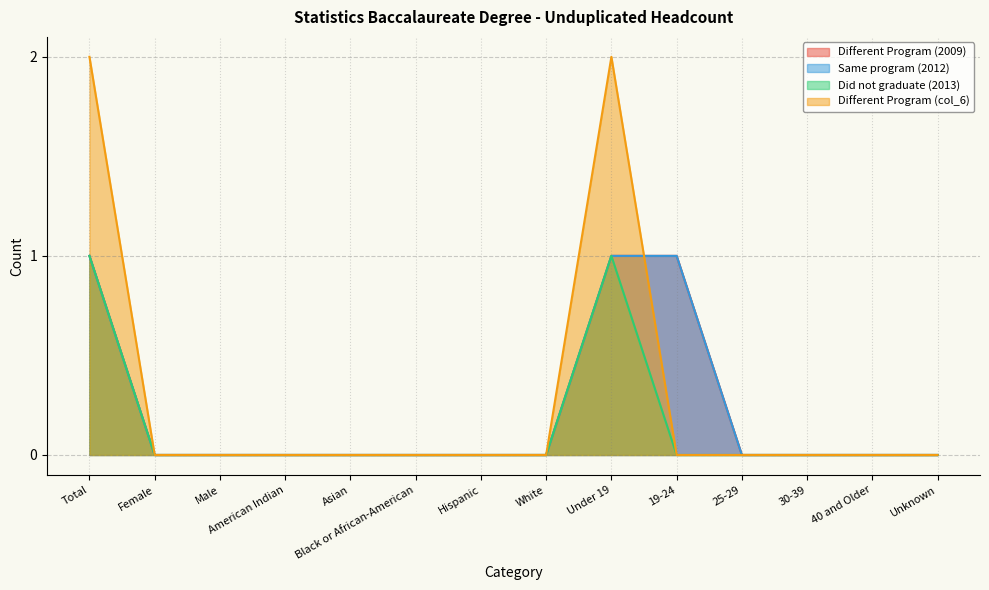

Which series has the largest total across all categories?

Different Program (col_6)